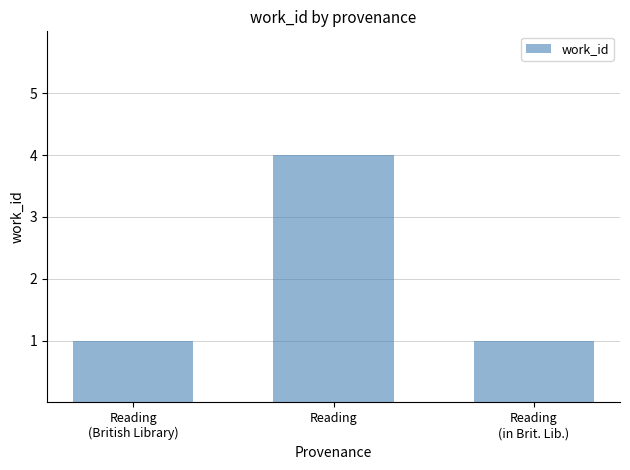

What is the label of the 1st bar from the right?

Reading
(in Brit. Lib.)